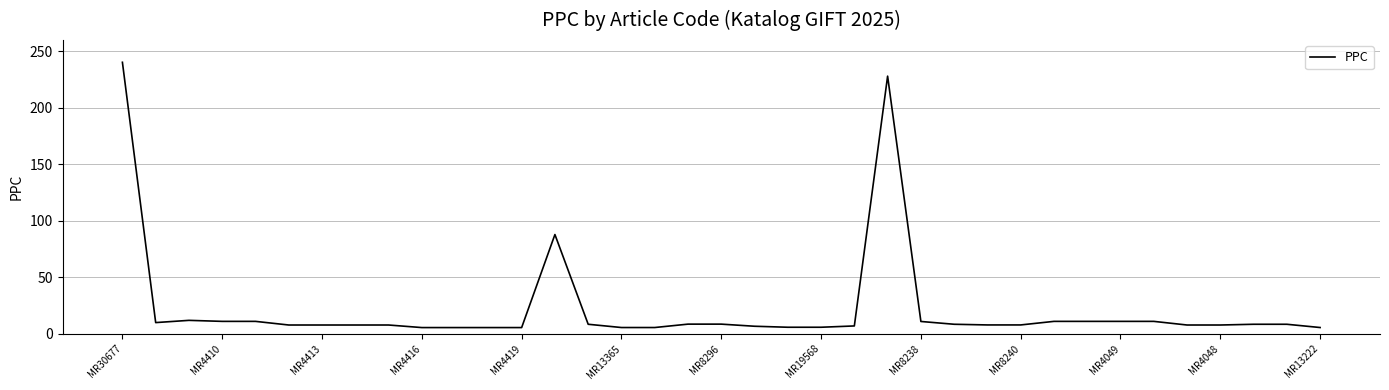

What is the minimum value shown in the chart?

5.5